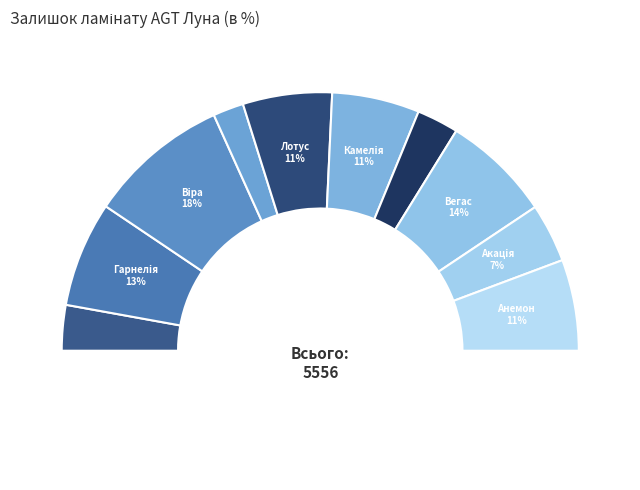

How many segments does this pie chart have?

10